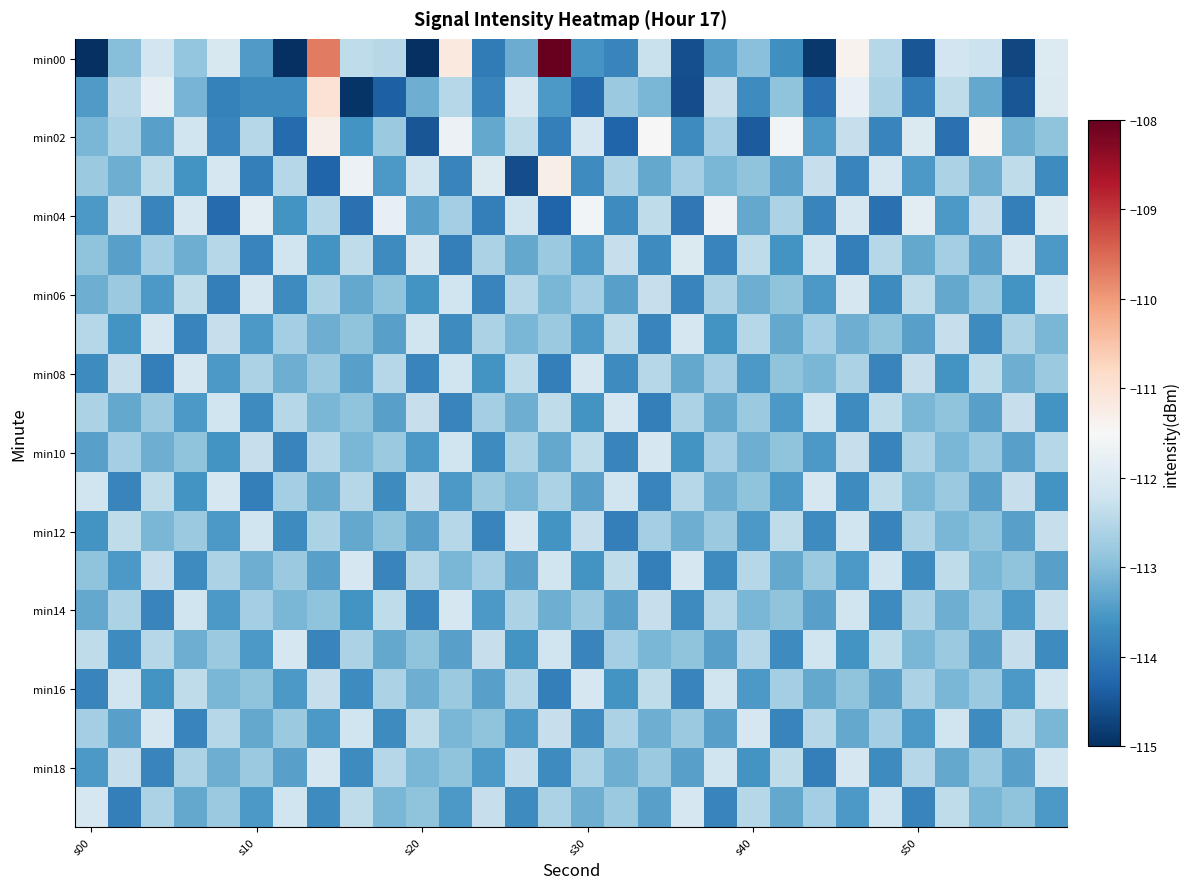

What is the maximum value shown in the chart?

-108.0